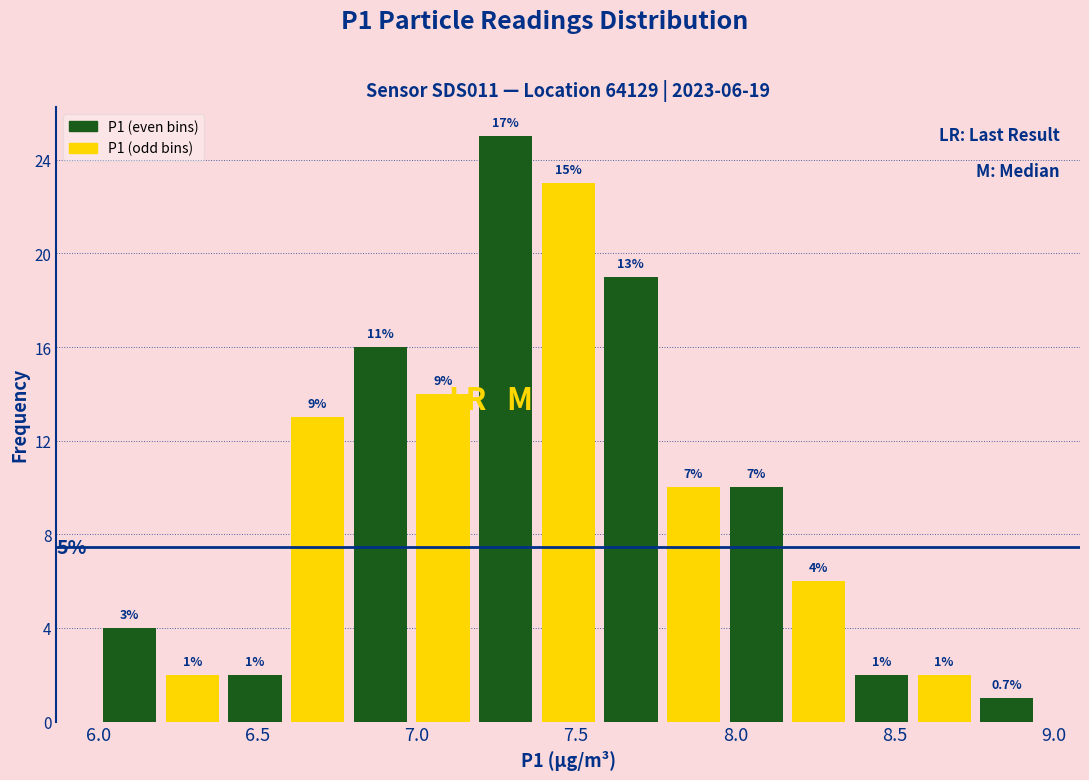

Around what value on the x-axis is the tallest bar? Give the approximate position of its centre, as read against the axis.

7.30